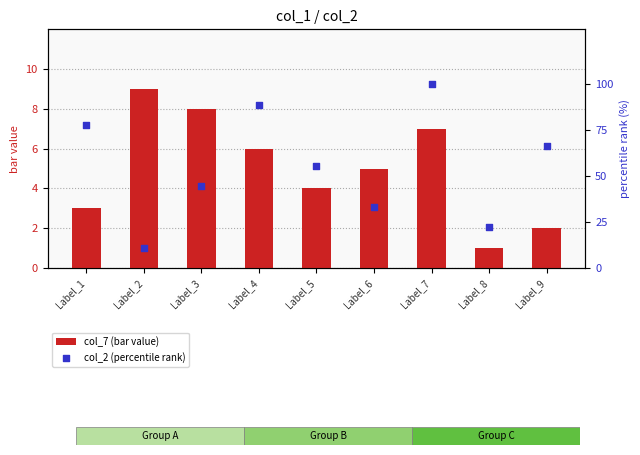

Which series has the largest Y range (max minus min)?

col_2 (percentile rank)